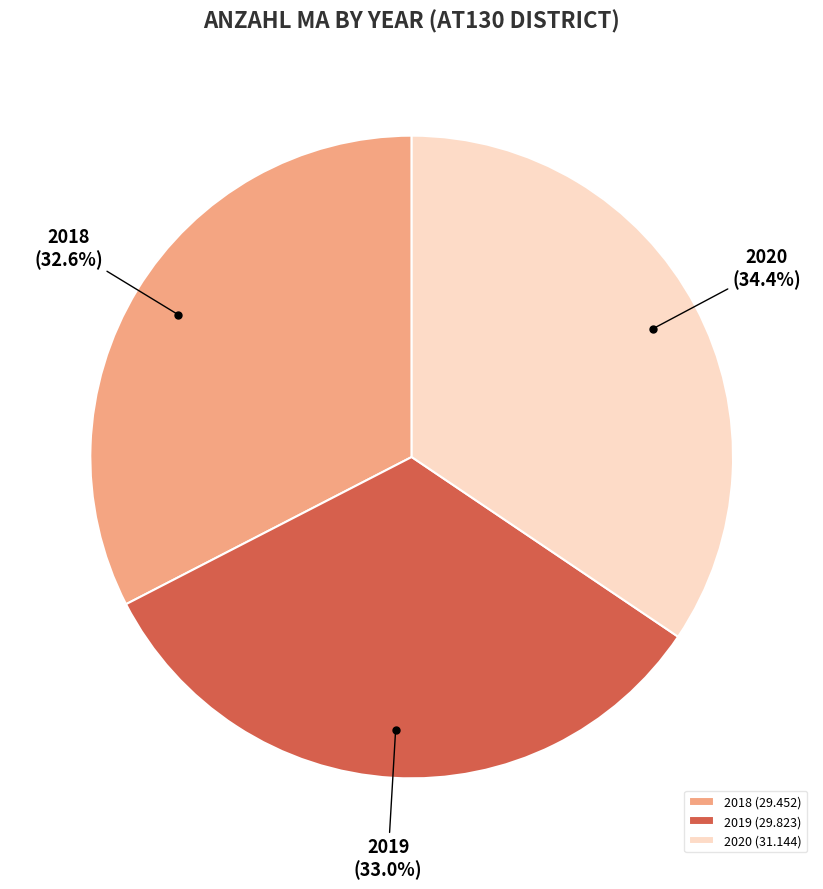

How many slices are in this pie chart?

3